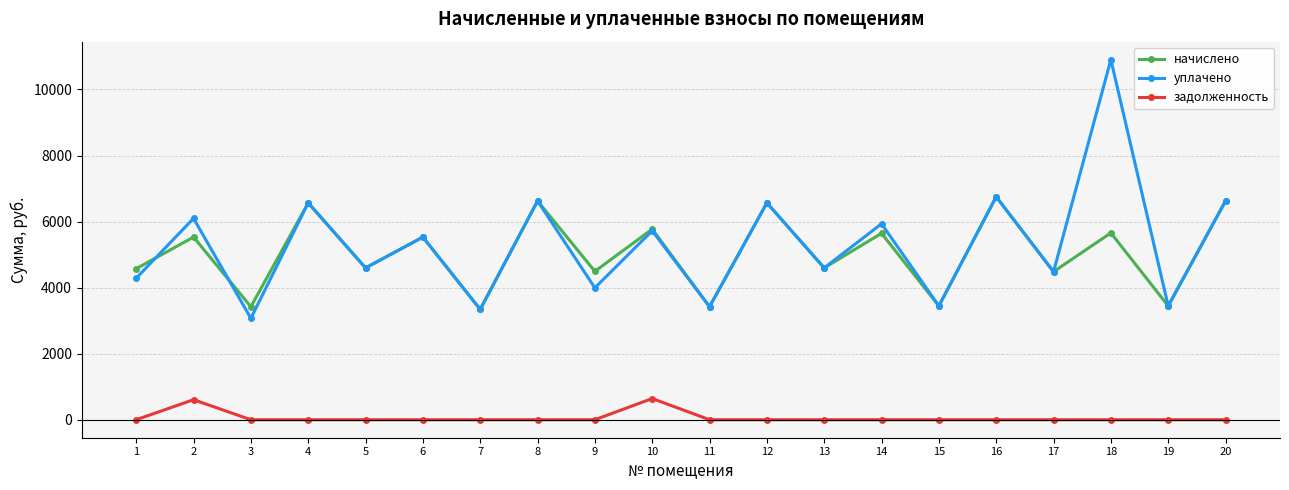

What is the highest value of the уплачено series?

10902.2